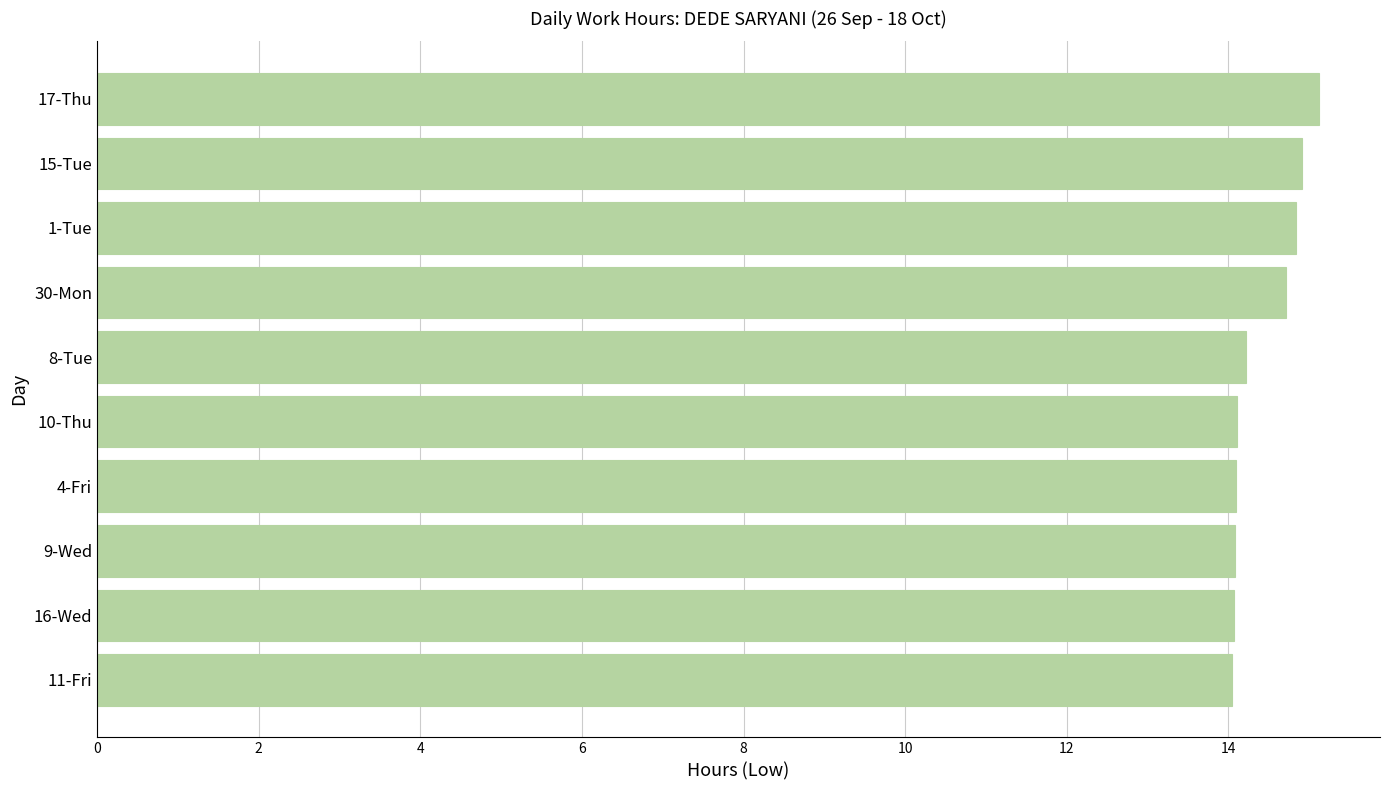

Approximately how many times larger is the value at 17-Thu compared to 30-Mon?

1.0